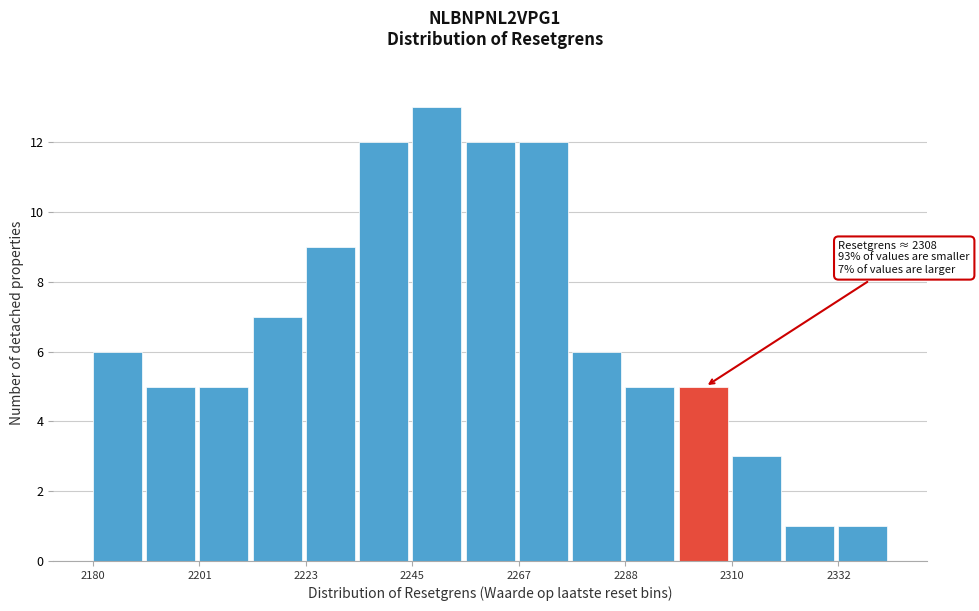

Around what value on the x-axis is the tallest bar? Give the approximate position of its centre, as read against the axis.

2250